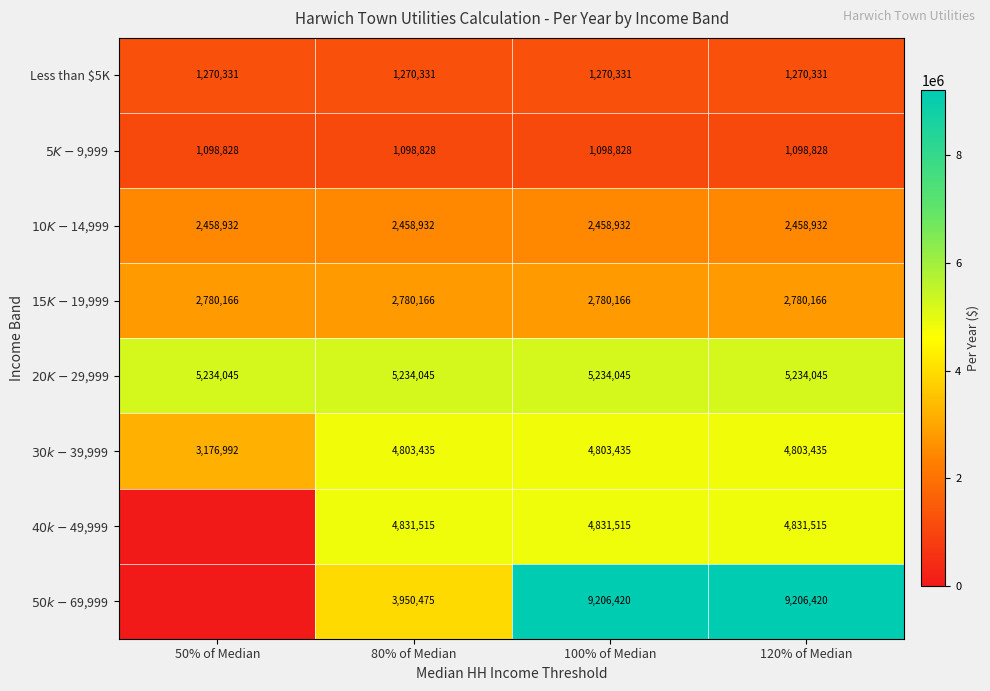

What value does the Less than $5K series have at 50% of Median?

1270331